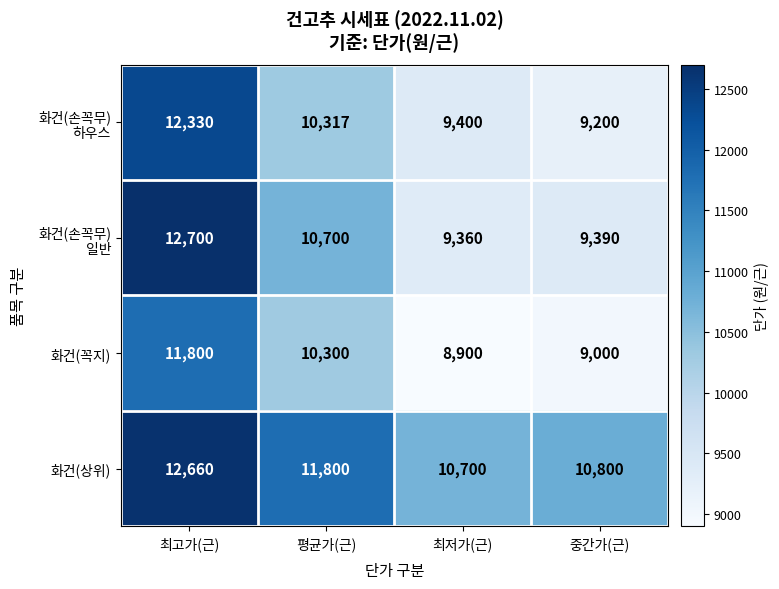

Count the number of data series in this chart.

4